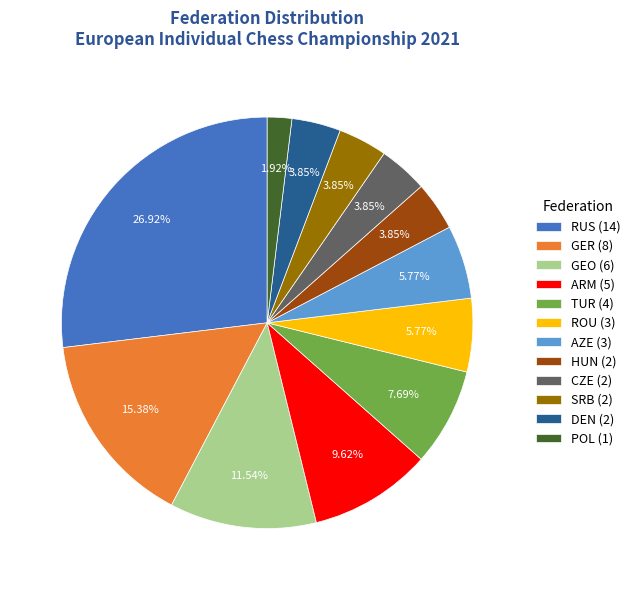

Approximately how many times larger is the value at HUN (2) compared to ARM (5)?

0.4